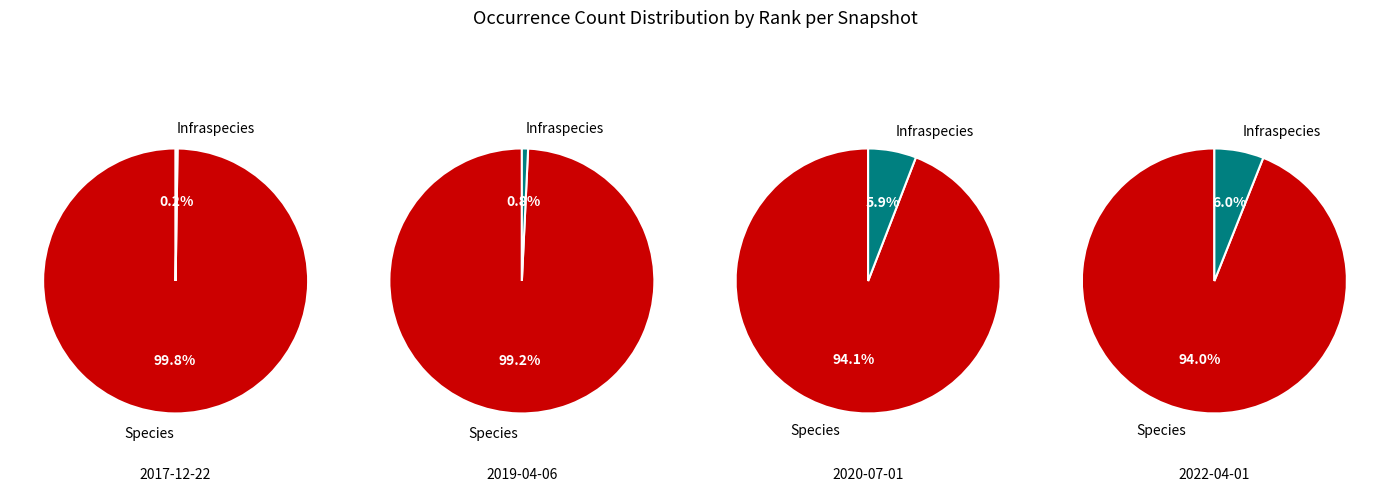

What is the change in value from Species to Infraspecies?

-17342